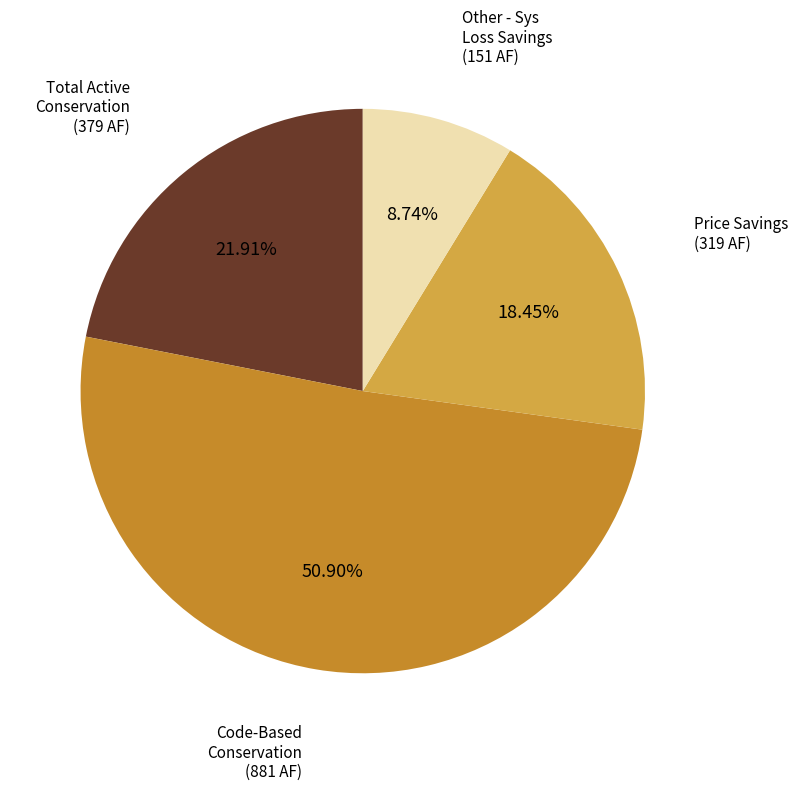

Does any single category account for the majority?

Yes